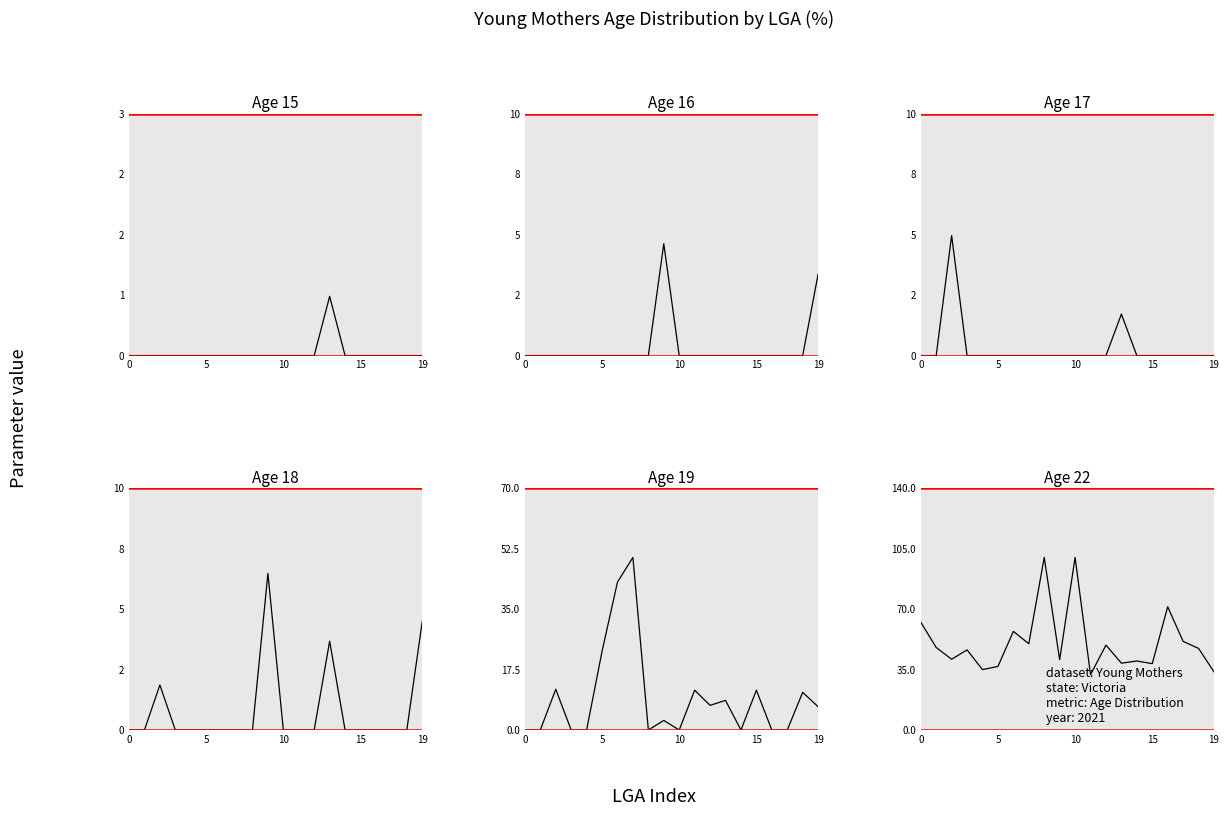

Which category has the highest value in the Age 22 (%) series?

8